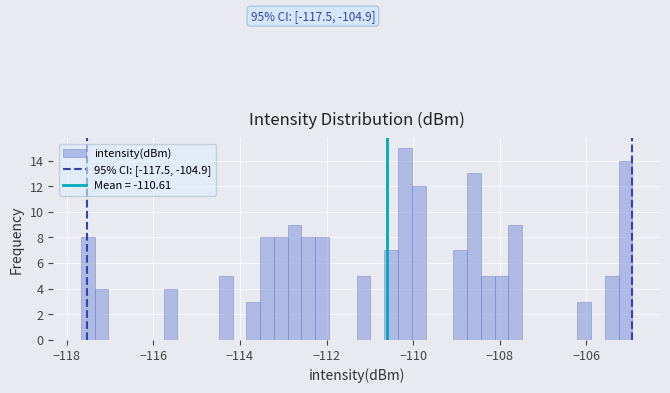

Around what value on the x-axis is the tallest bar? Give the approximate position of its centre, as read against the axis.

-110.2